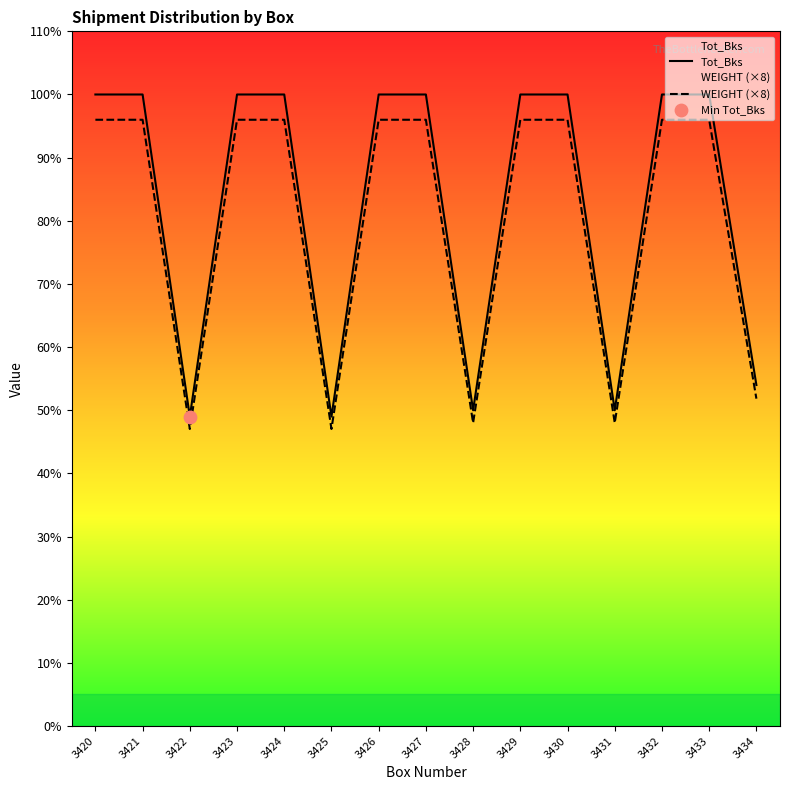

What is the total value across all series at 3427?

196.0